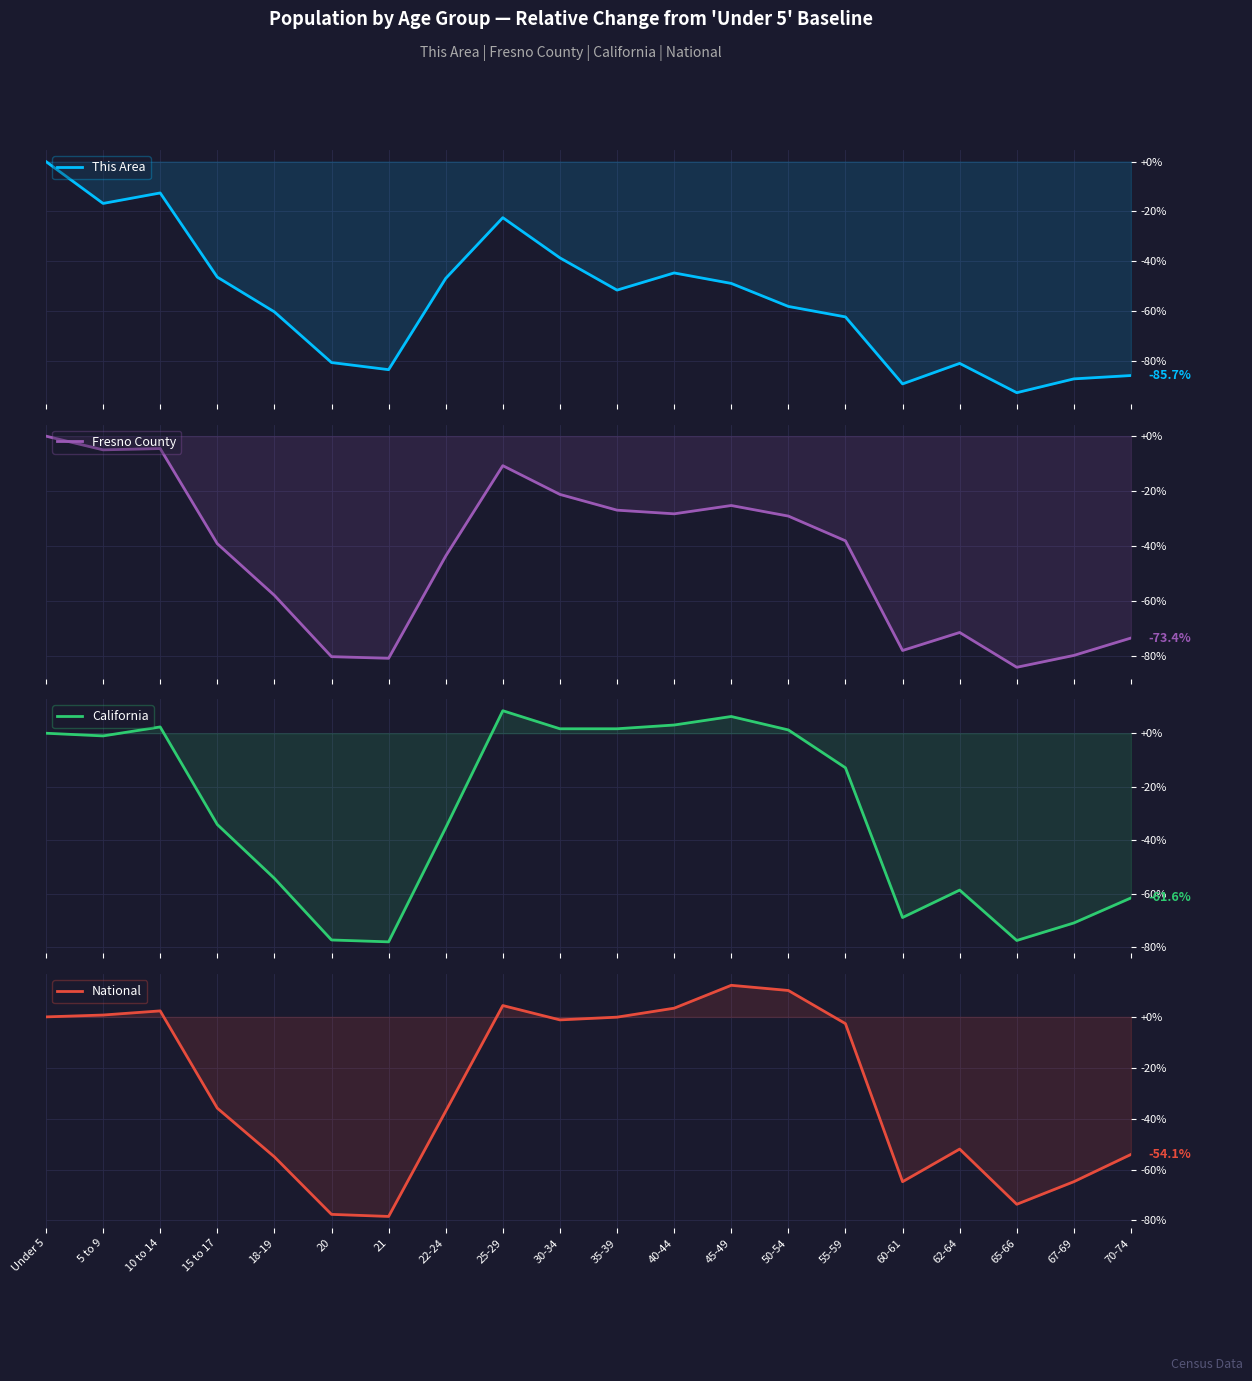

The value of California at 55-59 is -12.9. True or false?

True